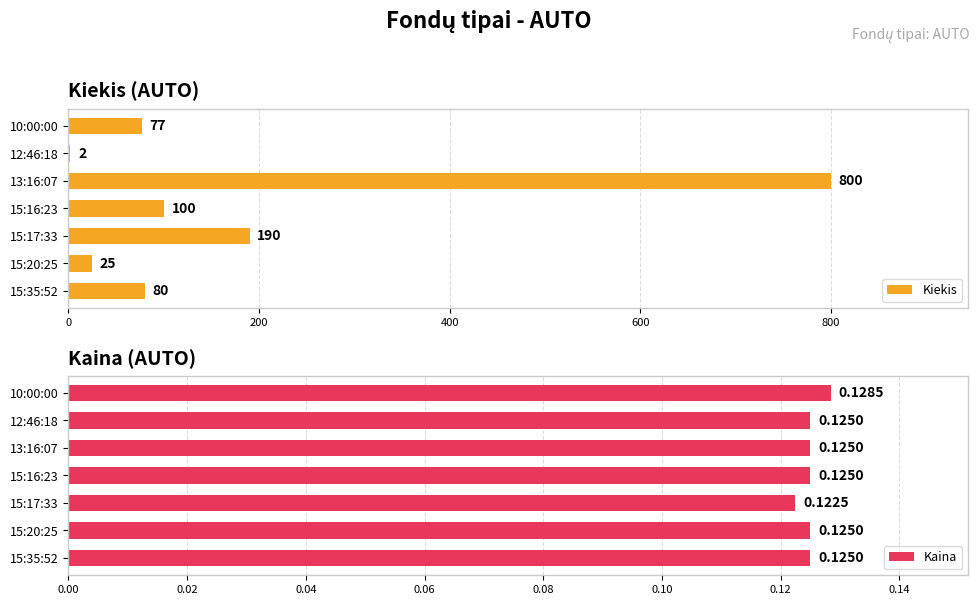

Reading right to left, extract all data points from this chart.

Kiekis: 77.0	2.0	800.0	100.0	190.0	25.0	80.0
Kaina: 0.1	0.1	0.1	0.1	0.1	0.1	0.1